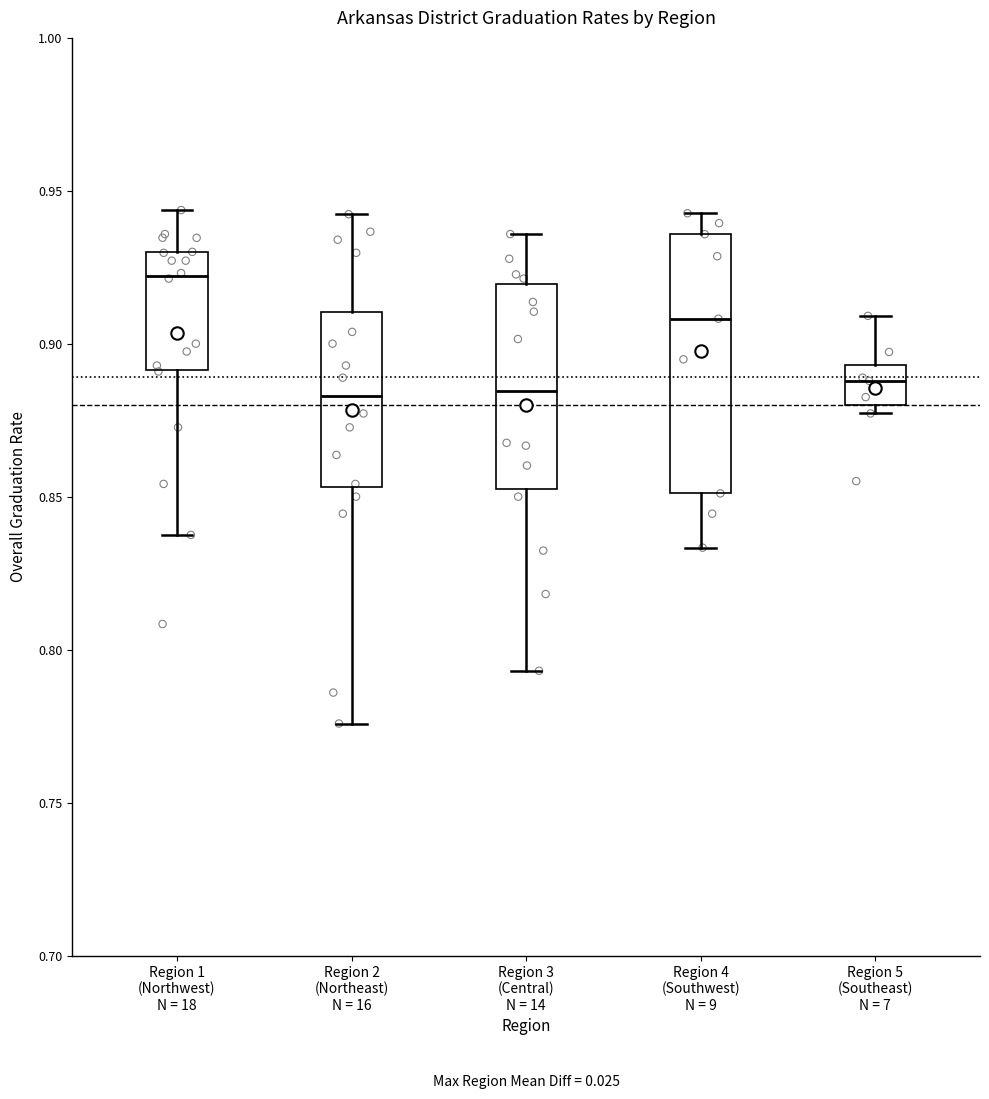

Which box's median line is the highest?

Region 1 (Northwest) N = 18